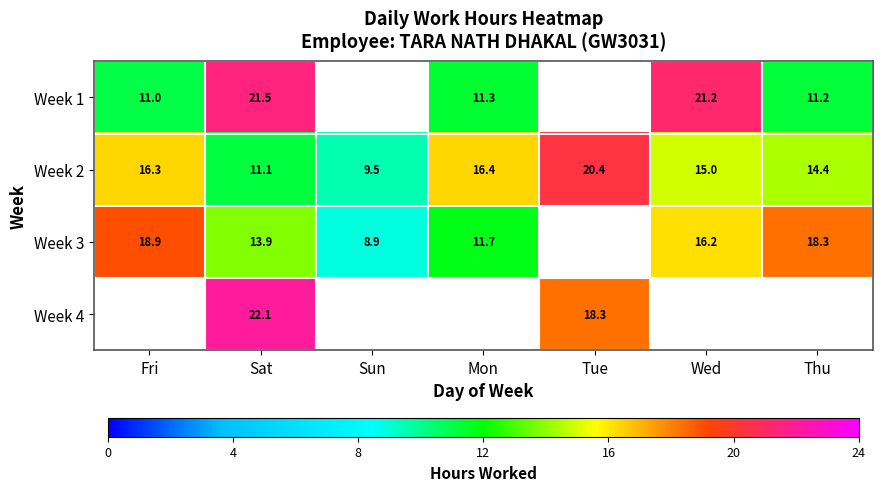

Rank the categories by Week 2 value from highest to lowest.

Tue, Mon, Fri, Wed, Thu, Sat, Sun